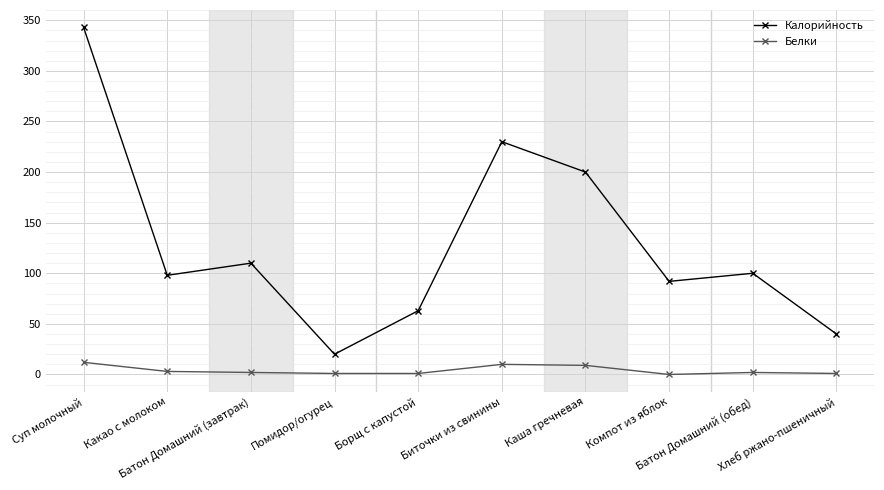

True or false: Белки and Калорийность intersect in this chart.

False